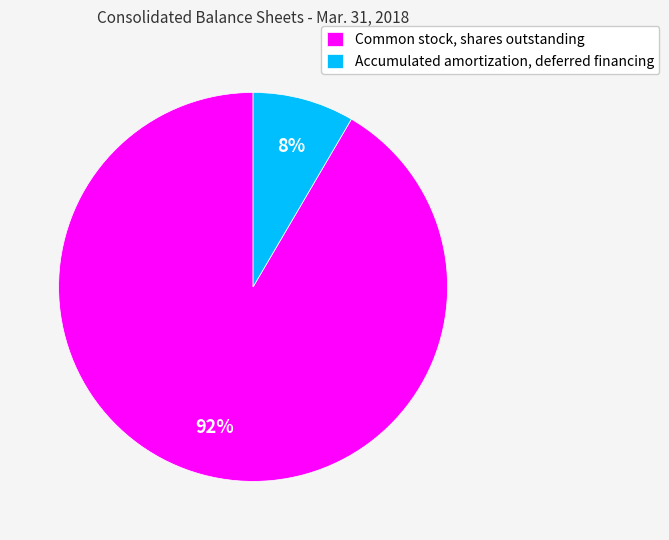

To the nearest percent, what is the combined percentage of Accumulated amortization, deferred financing and Common stock, shares outstanding?

100%